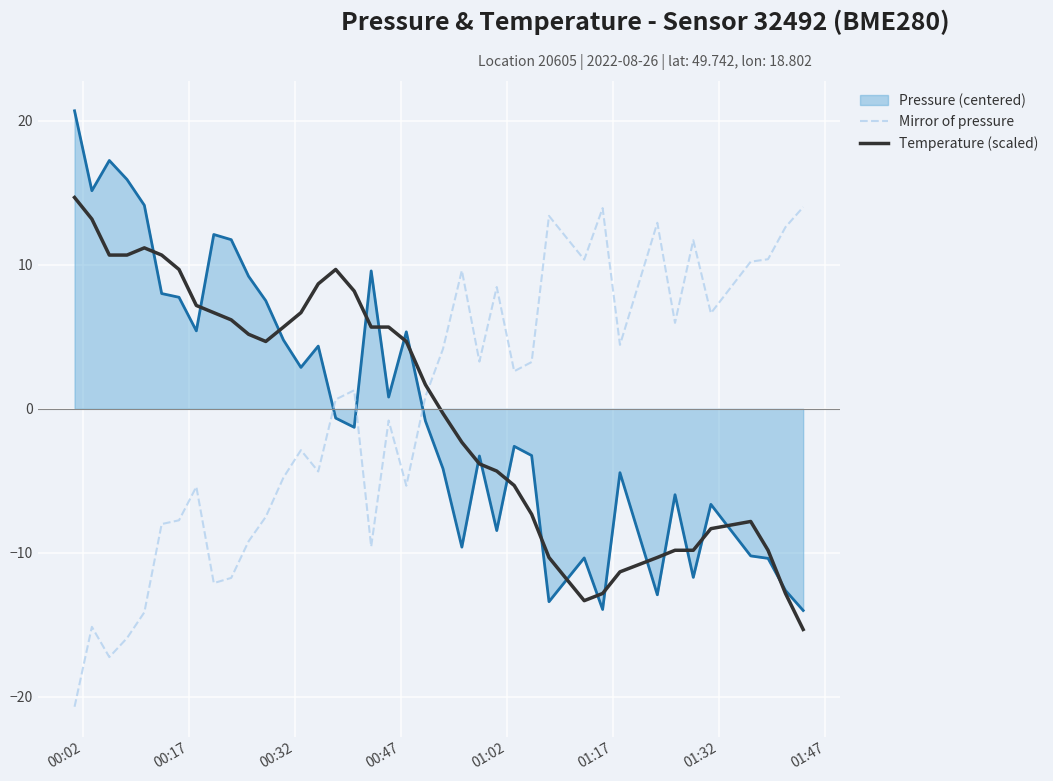

How many intersections are there between Mirror of pressure and Temperature (scaled)?

1